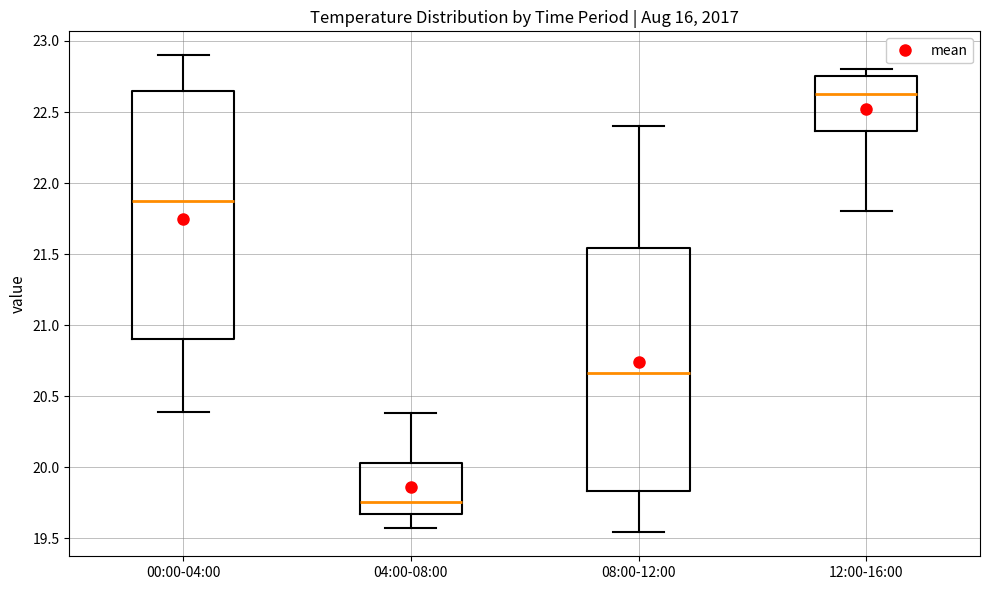

Where does the upper whisker of the box for 04:00-08:00 end on the y-axis? The values are not printed on the chart, so give them approximately, as read against the axis.

20.40